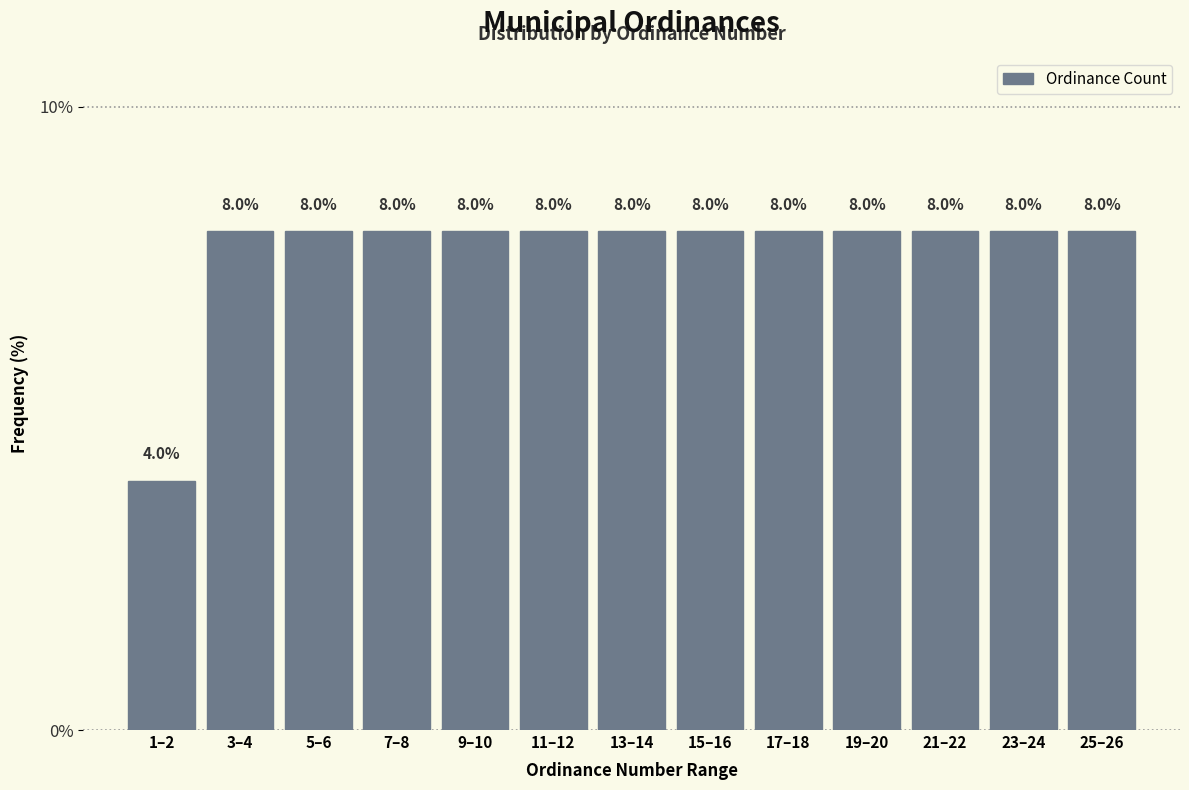

Reading right to left, transcribe all the data shown in this chart.

8	8	8	8	8	8	8	8	8	8	8	8	4